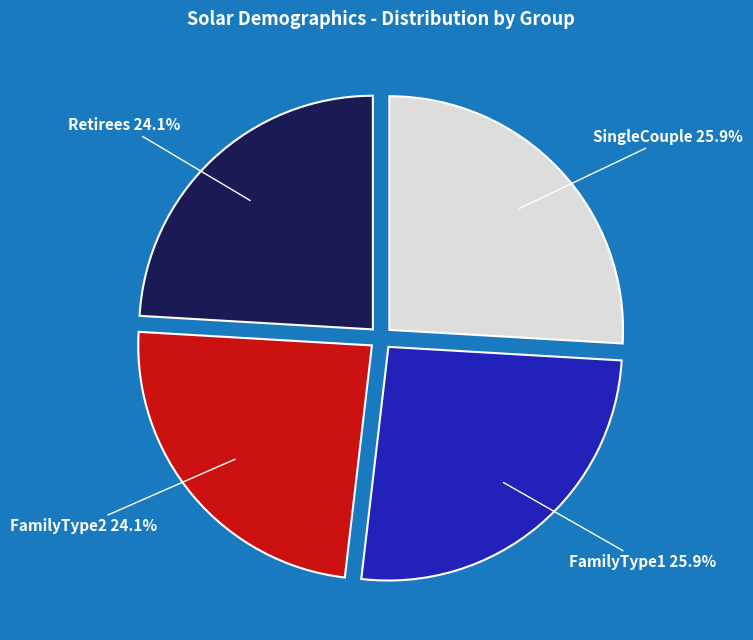

Is there any slice that represents more than half of the pie?

No